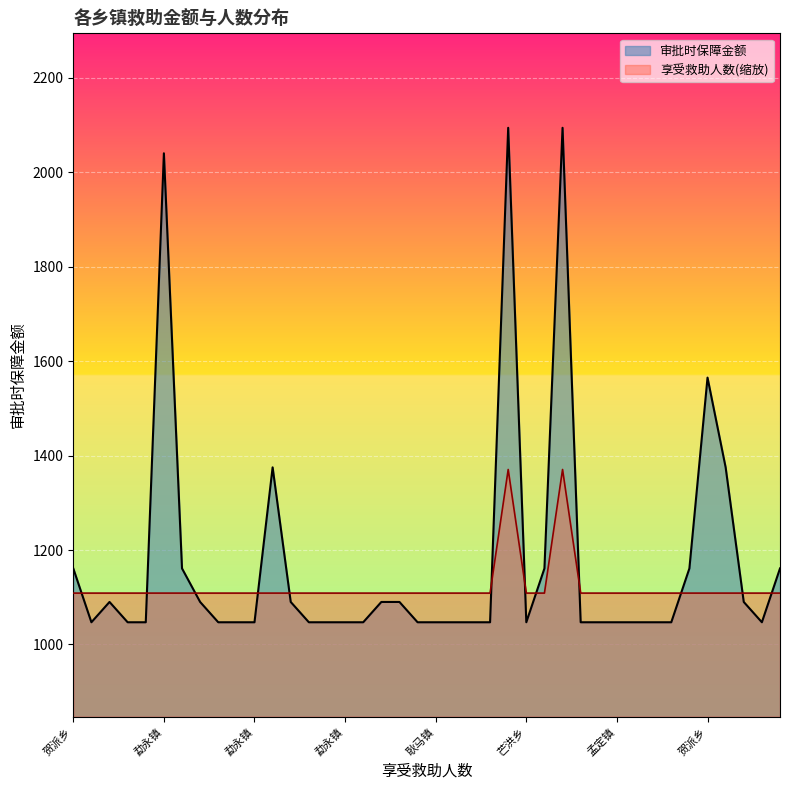

List the series in order of their overall mean, highest first.

审批时保障金额, 享受救助人数(缩放)